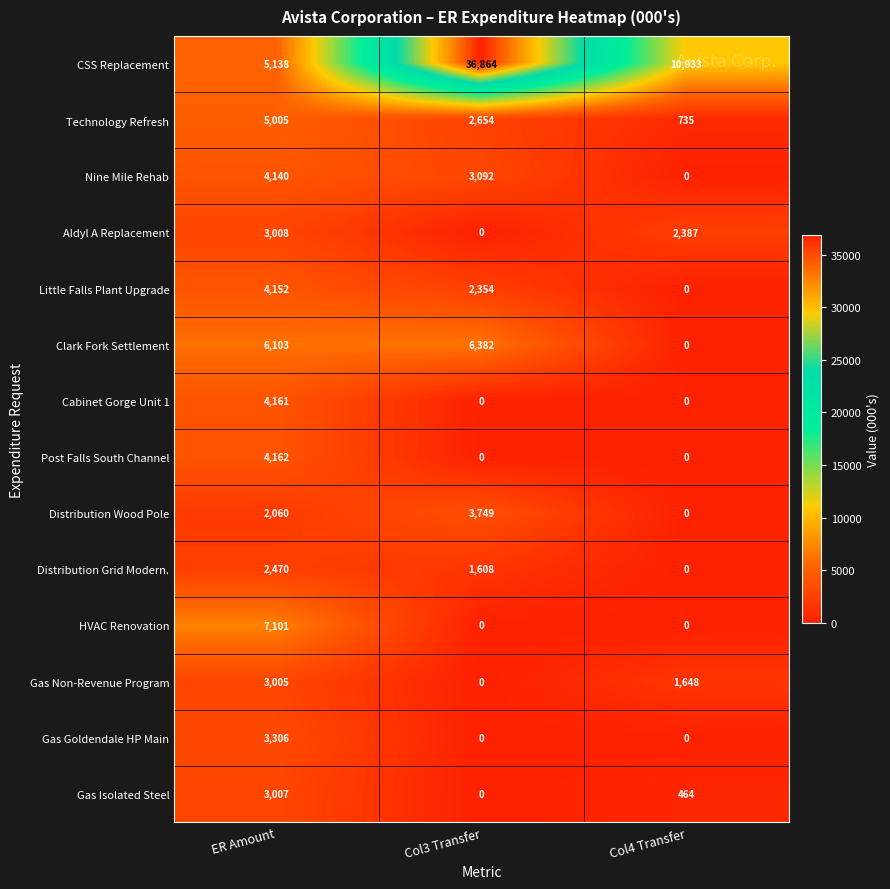

Which series has the largest total across all categories?

CSS Replacement